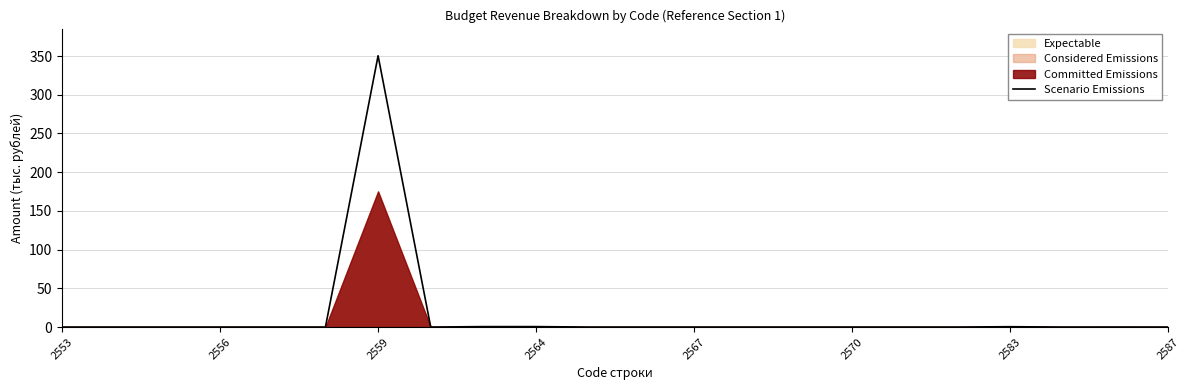

How many lines are shown in the chart?

1